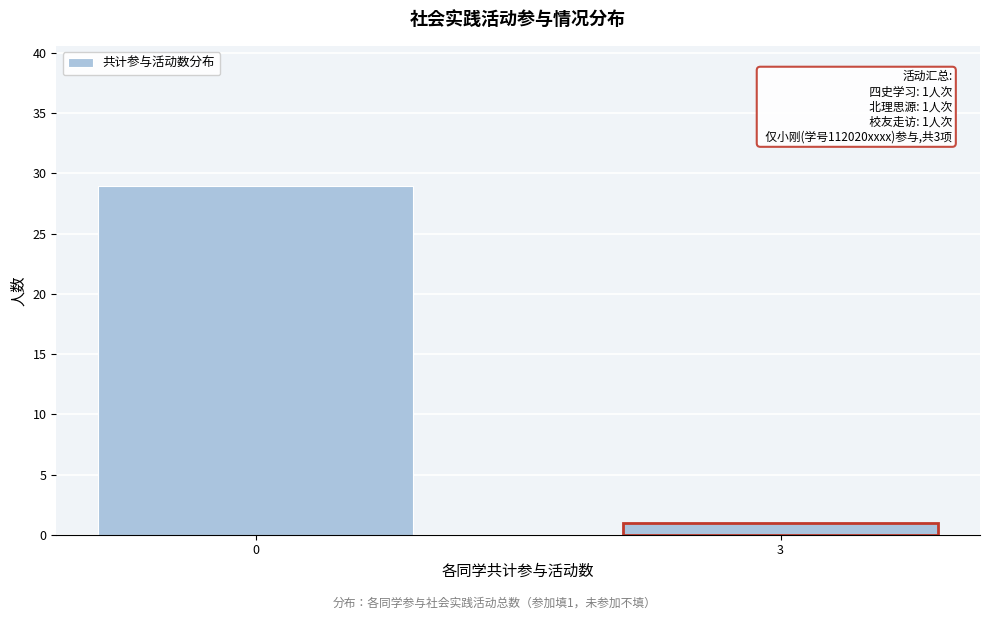

Reading left to right, what are all the values shown in this chart?

0=29	3=1